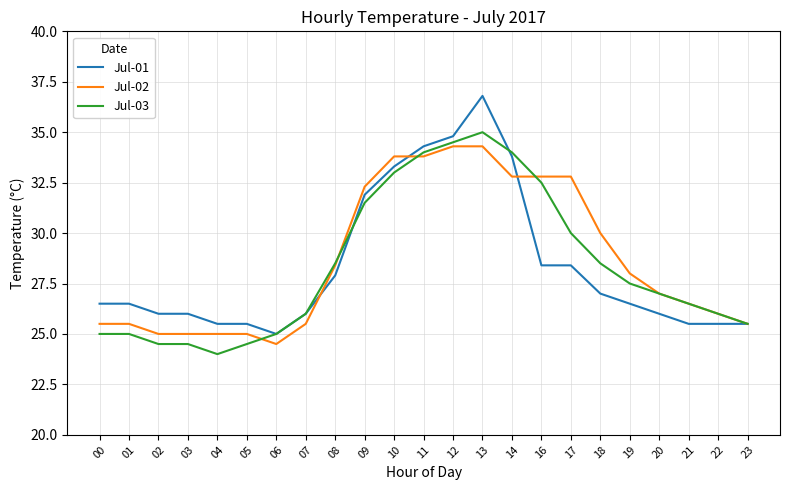

Is it true that Jul-02 equals 56.5 at 16?

False